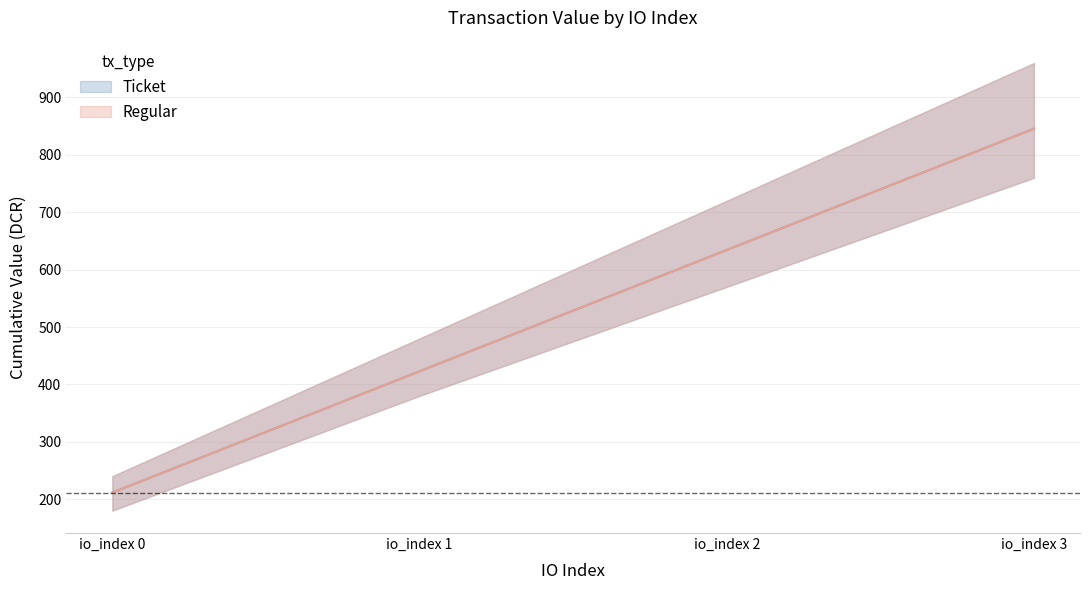

At which label does Ticket reach its peak?

io_index 3